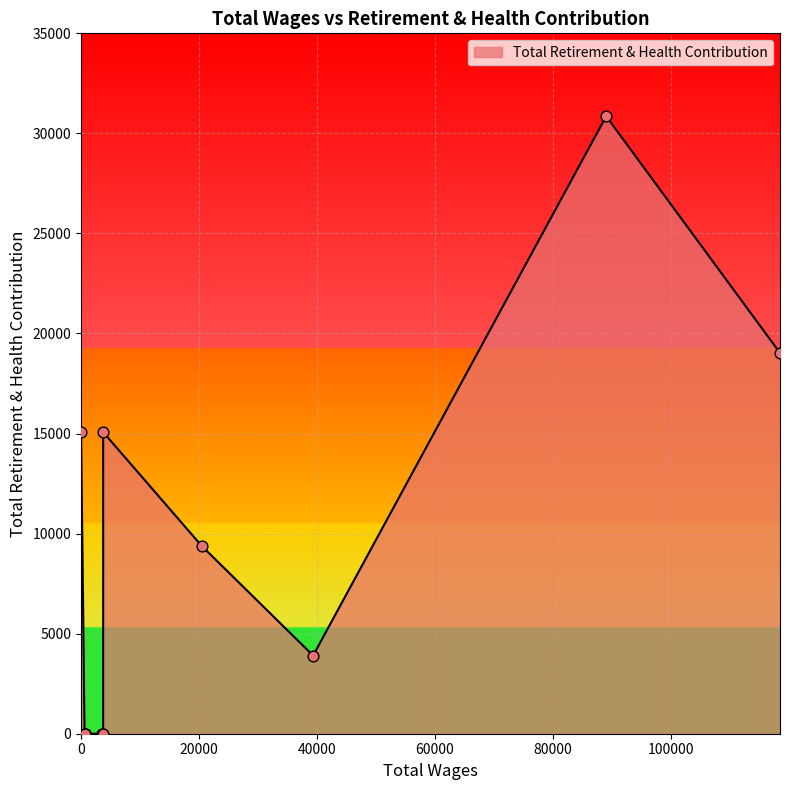

Between 3750.0 and 600.0, which is larger?

3750.0